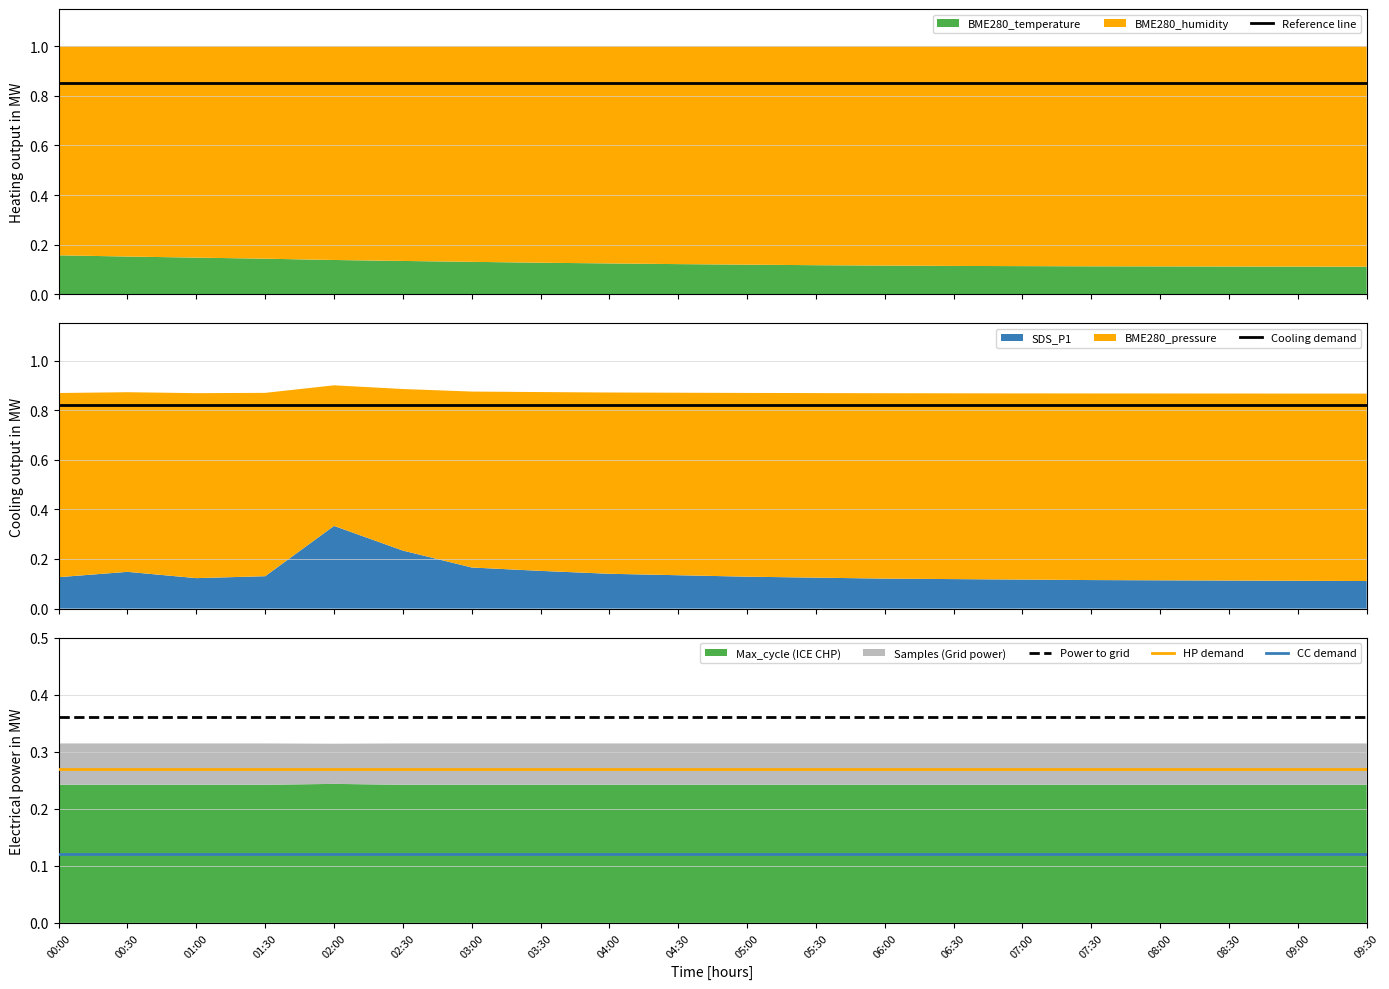

What is the value of the Cooling demand point at the 18th from the left?

0.8